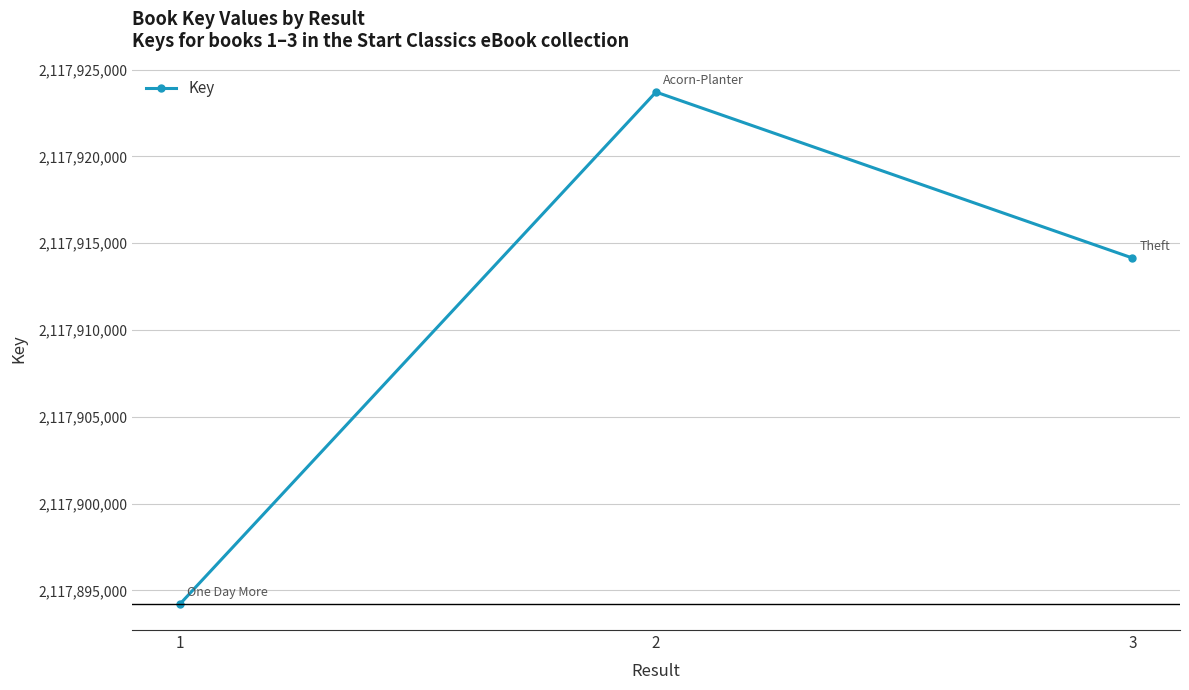

The chart shows a value of 2117894197 at 1. True or false?

True